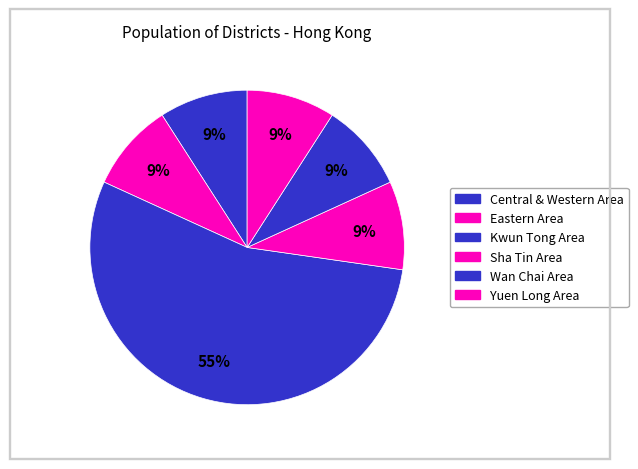

How many segments does this pie chart have?

6